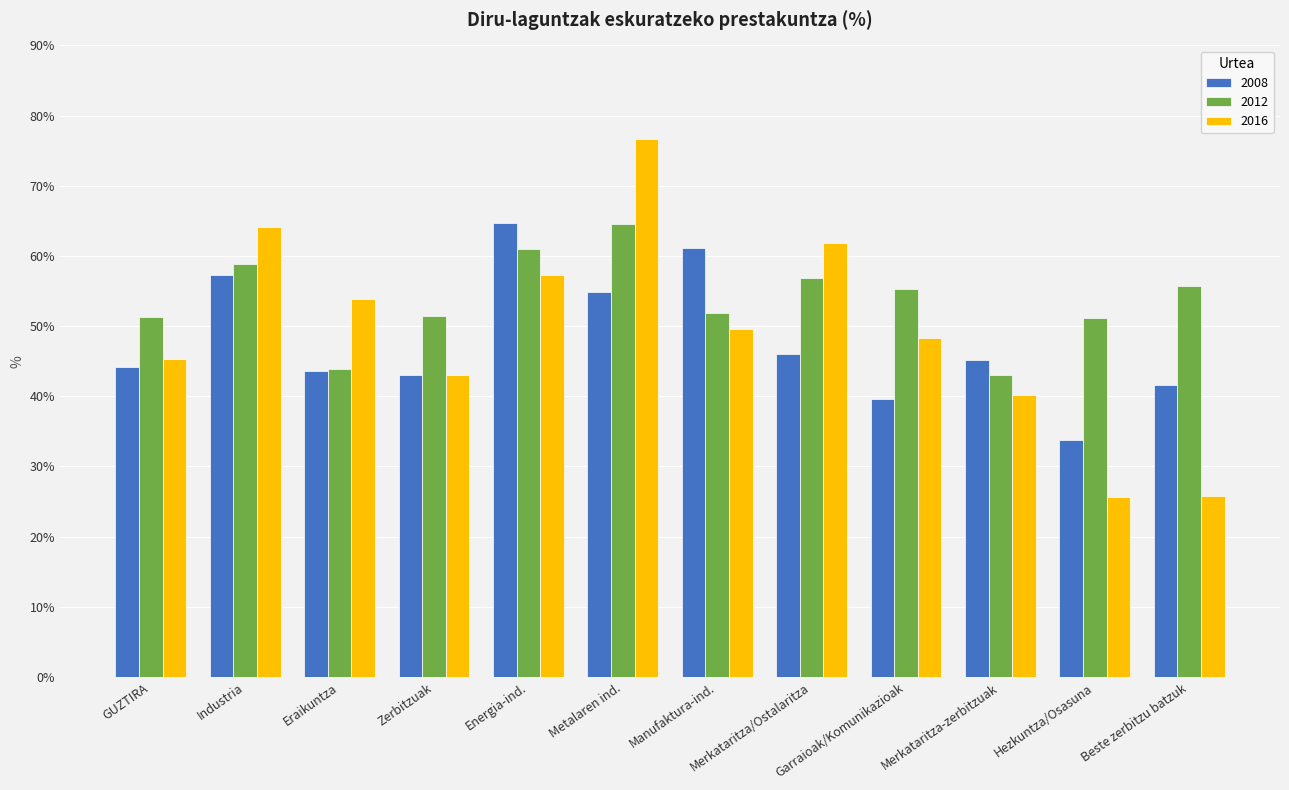

At which label does 2016 first exceed 49?

Industria